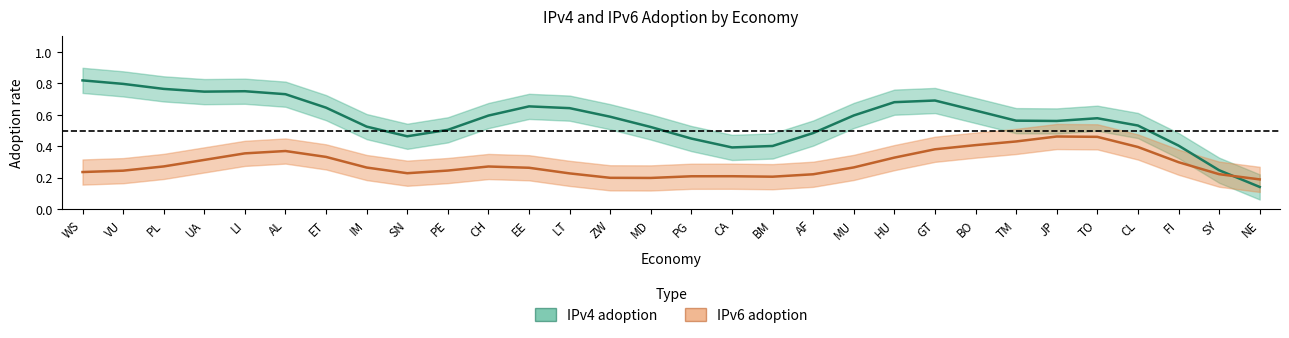

Where is the first local minimum for IPv6 adoption?

SN